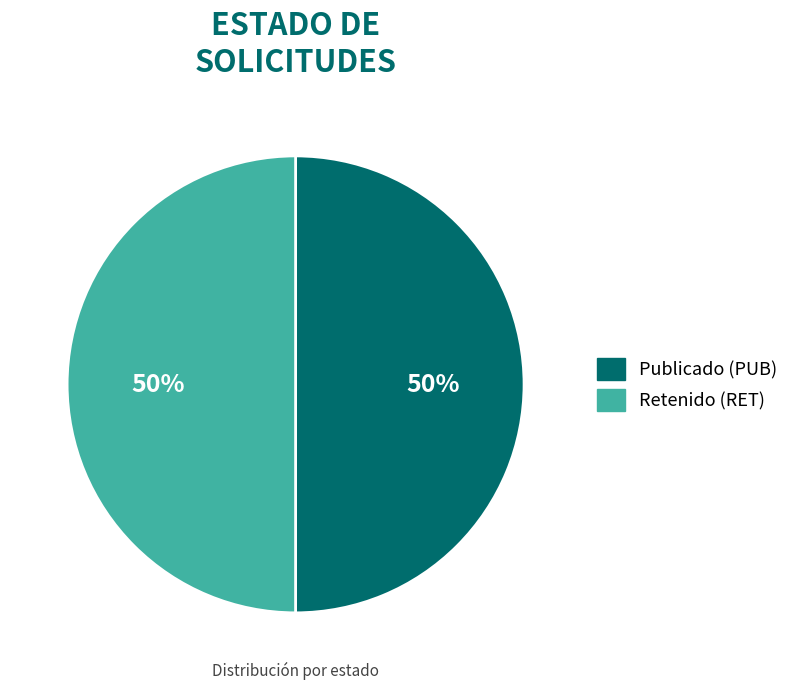

To the nearest percent, what is the average slice percentage?

50%